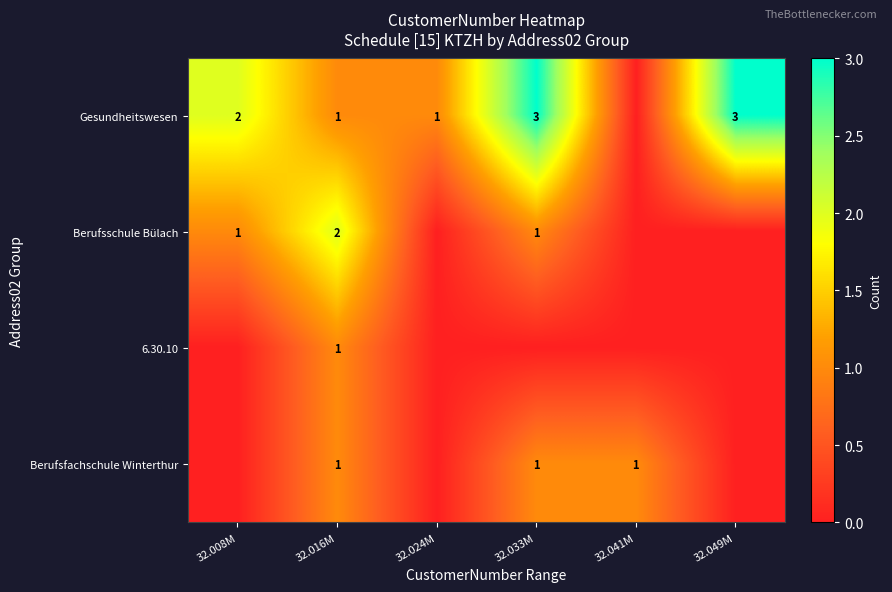

The Berufsfachschule Winterthur series shows 1 at 32.033M. True or false?

True